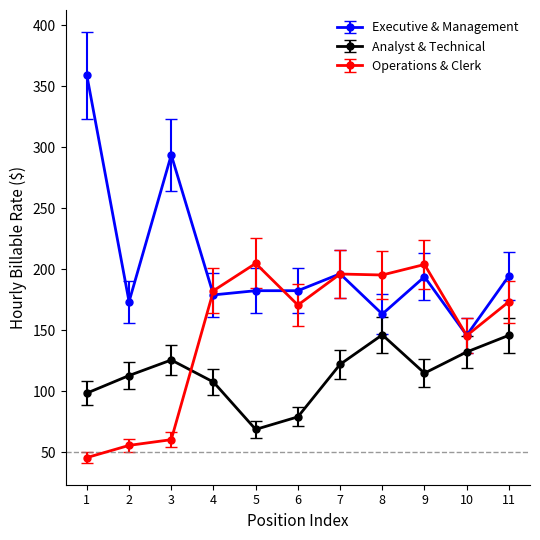

Which series has the largest range (max minus min)?

Executive & Management